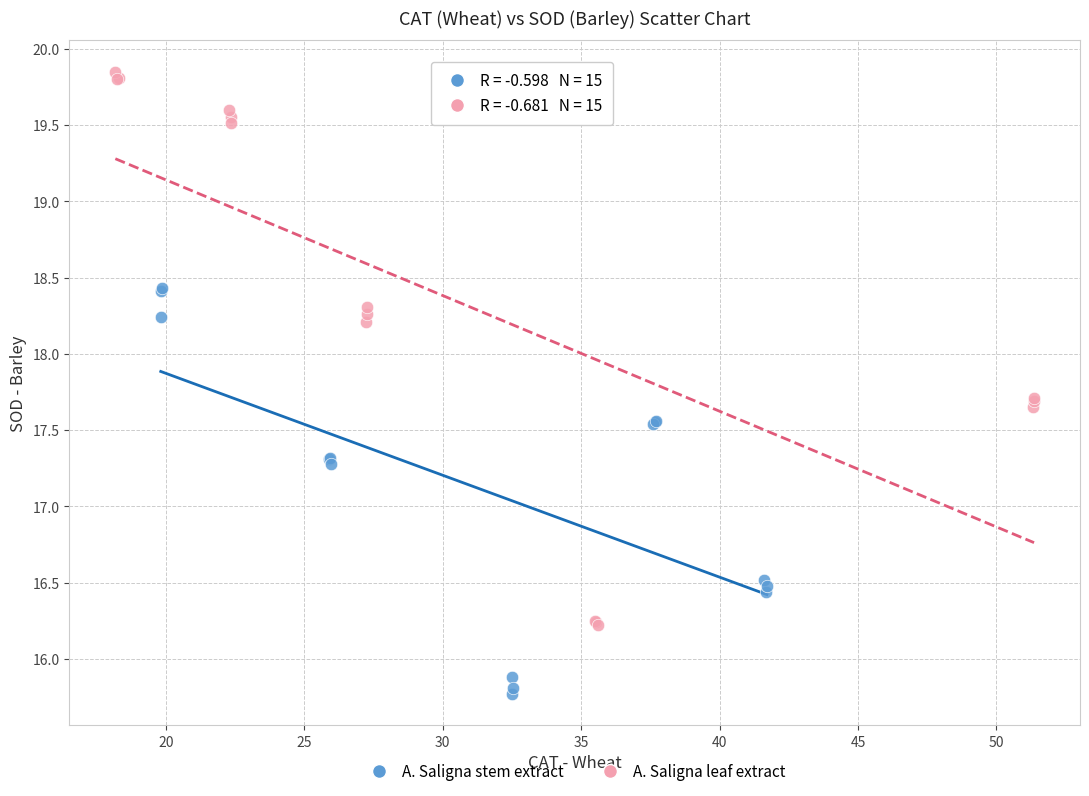

Which series contains the lowest Y value?

A. Saligna stem extract